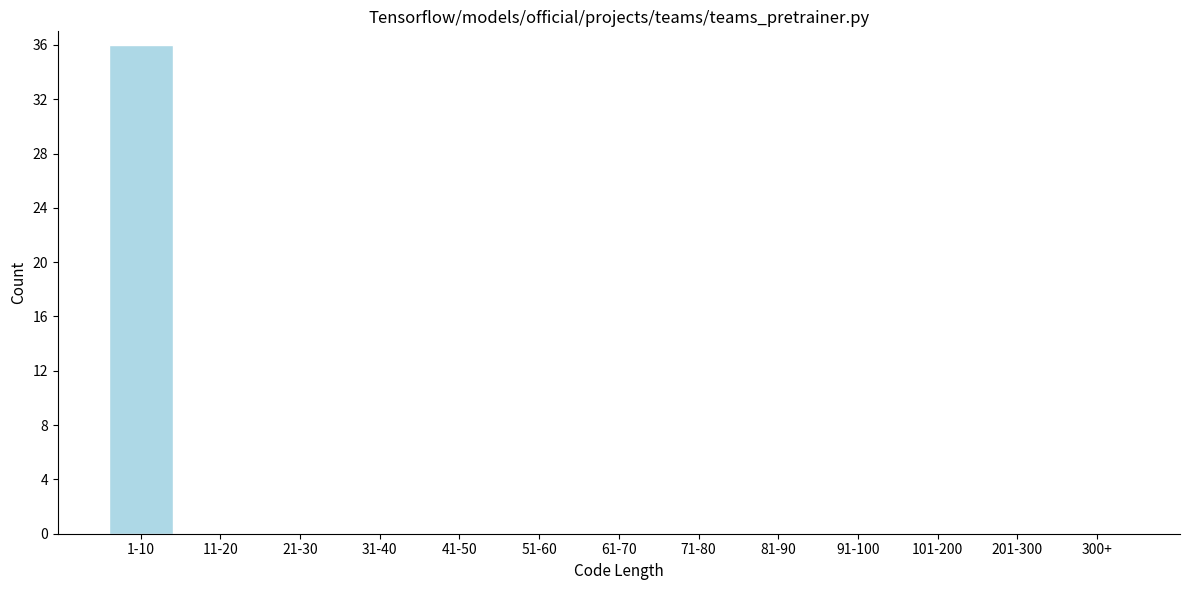

Reading right to left, transcribe all the data shown in this chart.

300+=0	201-300=0	101-200=0	91-100=0	81-90=0	71-80=0	61-70=0	51-60=0	41-50=0	31-40=0	21-30=0	11-20=0	1-10=36